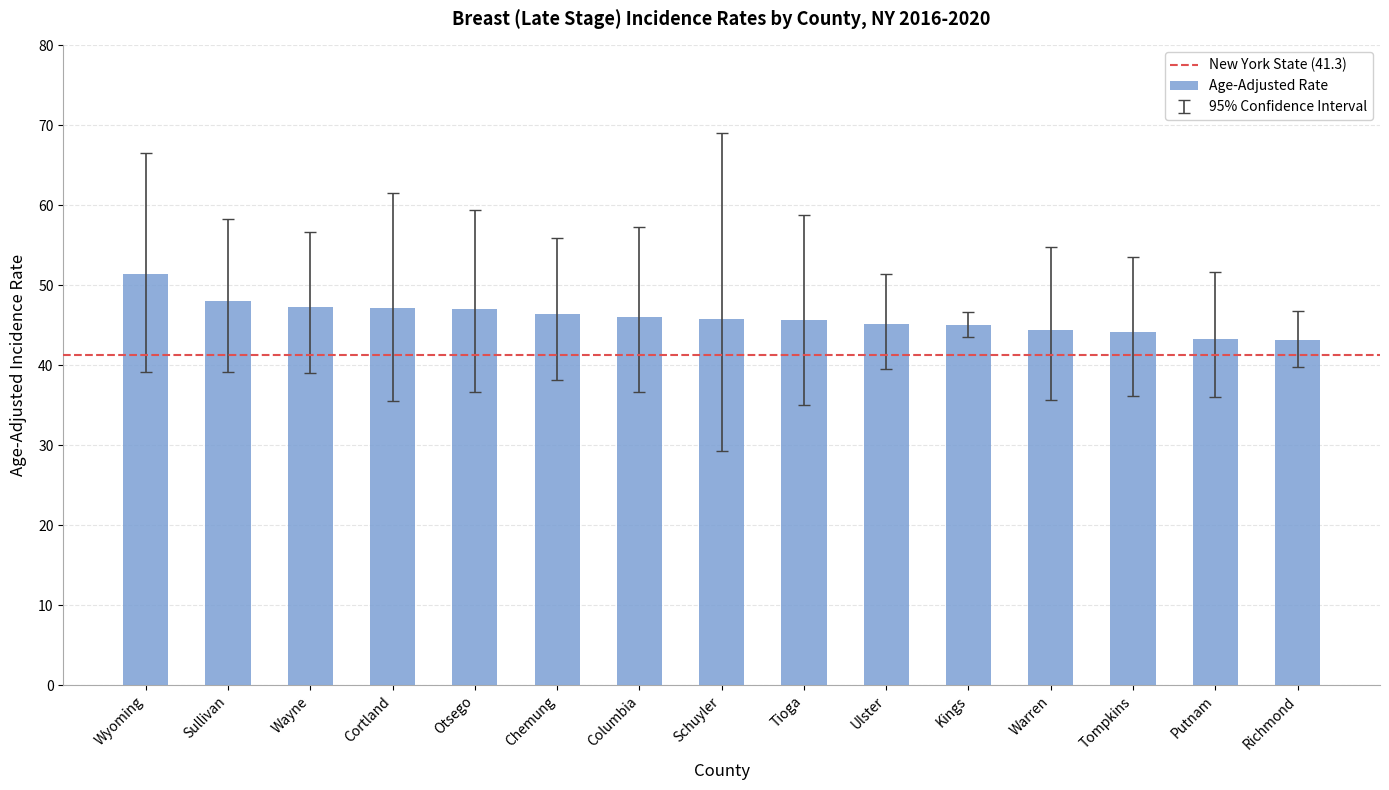

What position from the left is Richmond?

15